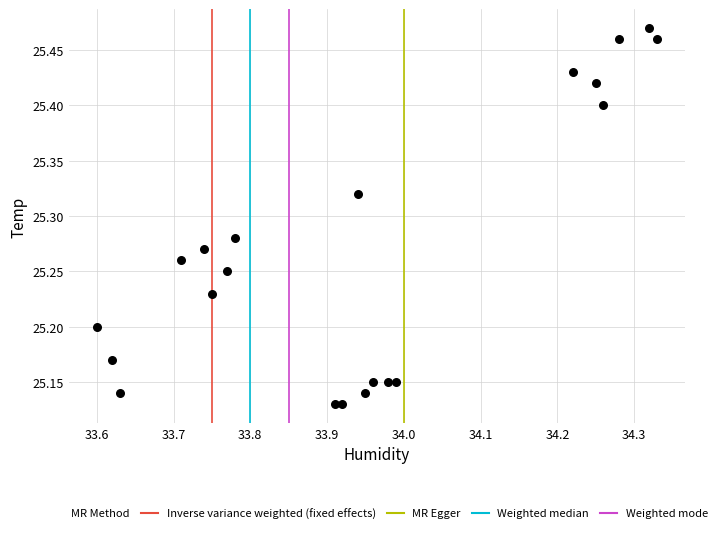

What is the range of Y values (max minus min)?

0.3